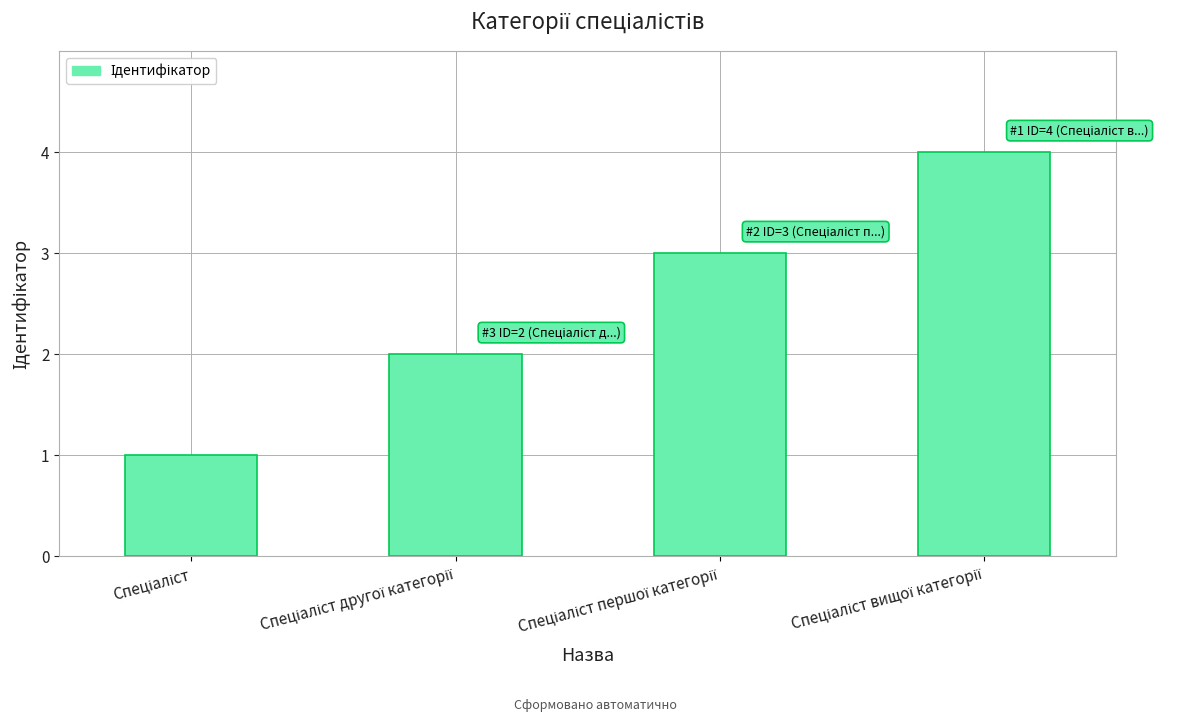

What is the smallest value displayed?

1